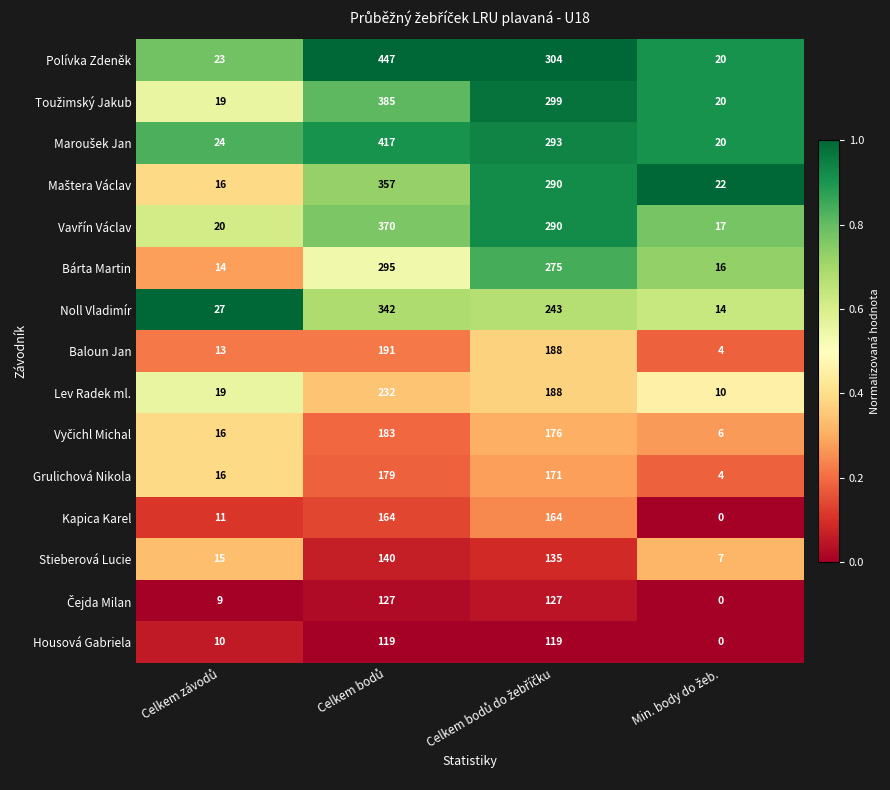

Which series has the largest total across all categories?

Polívka Zdeněk